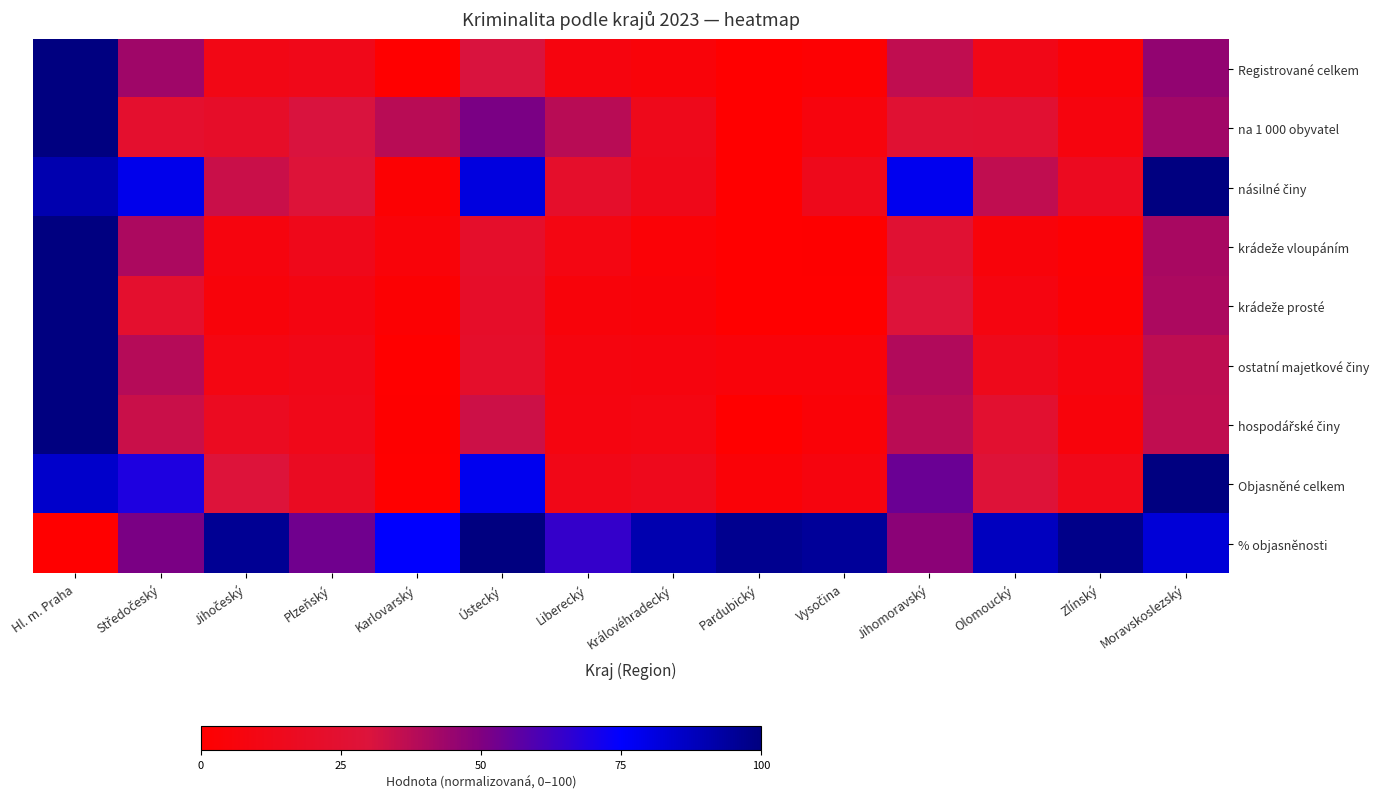

Which label corresponds to the largest value in the chart?

Hl. m. Praha